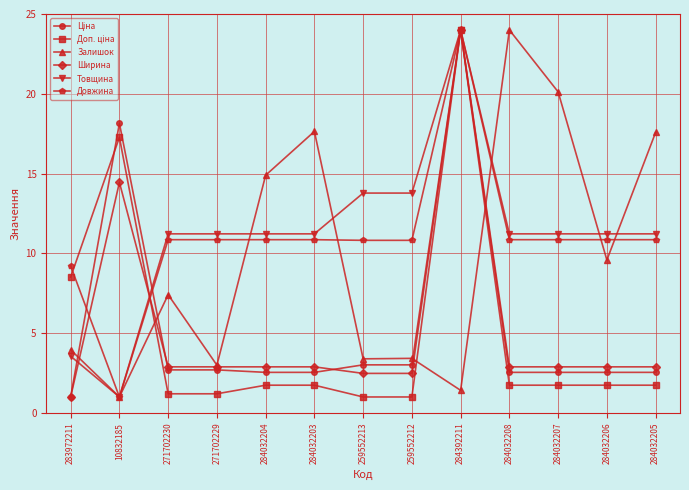

Where does the Довжина series first go above 10?

271702230